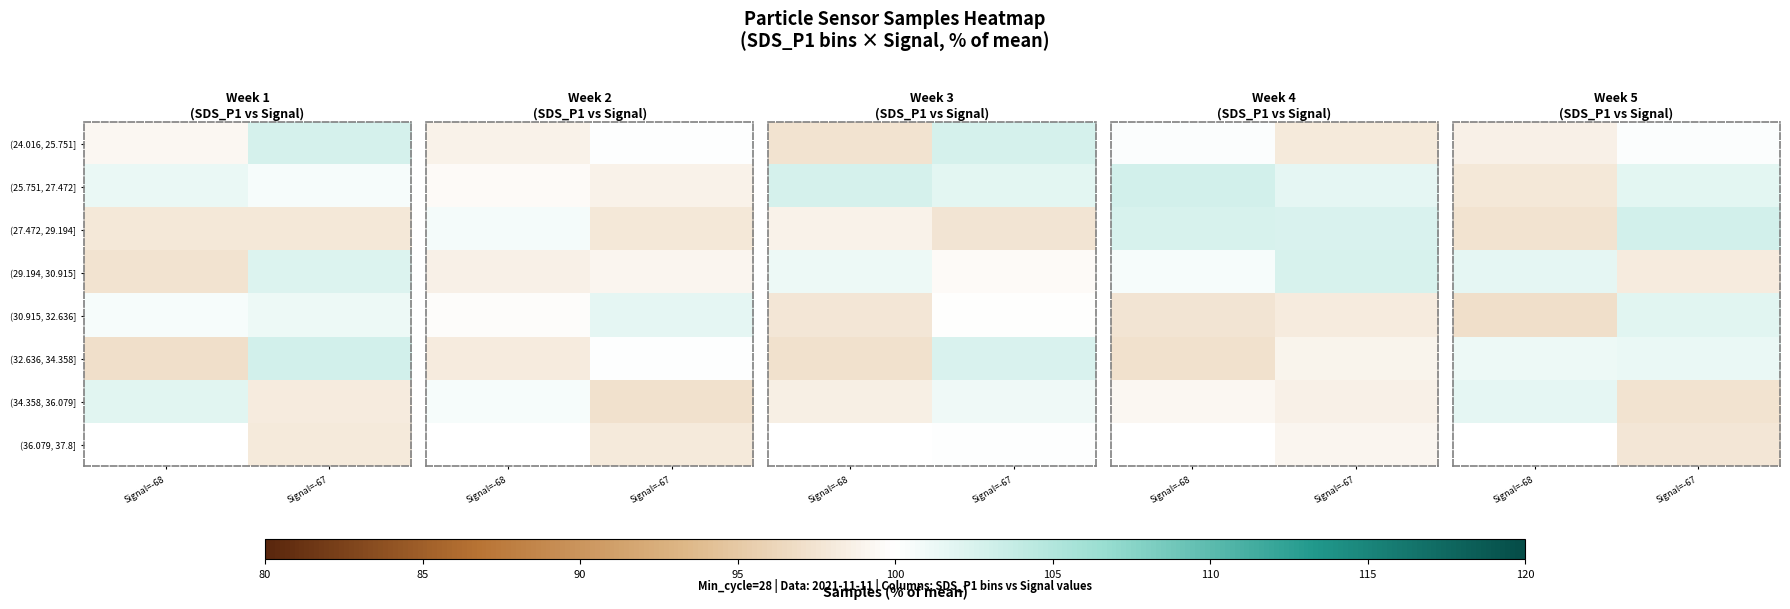

How many values in the (34.358, 36.079] series exceed 101?

1